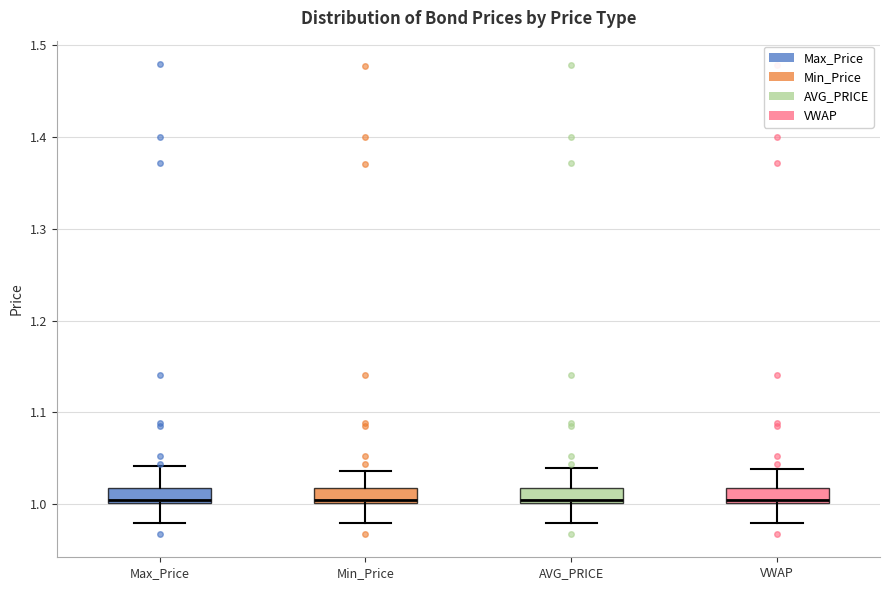

Where does the lower whisker of the box for VWAP end on the y-axis? The values are not printed on the chart, so give them approximately, as read against the axis.

0.98